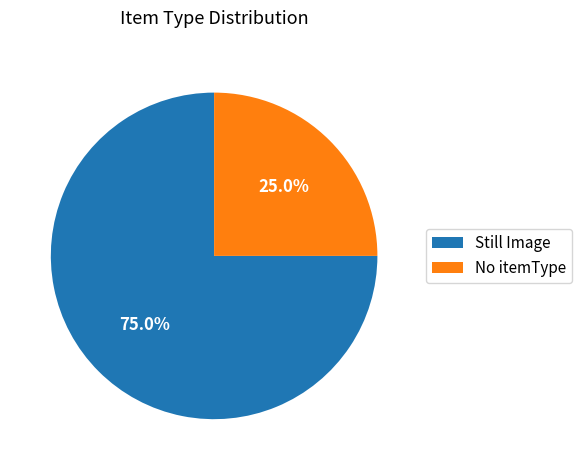

What is the ratio of the value at Still Image to the value at No itemType?

3.0